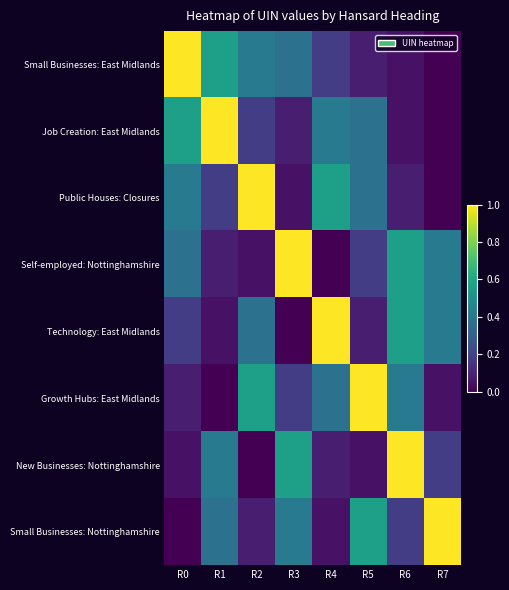

List the series in order of their peak value, highest first.

Small Businesses: East Midlands, Job Creation: East Midlands, Public Houses: Closures, Self-employed: Nottinghamshire, Technology: East Midlands, Growth Hubs: East Midlands, New Businesses: Nottinghamshire, Small Businesses: Nottinghamshire